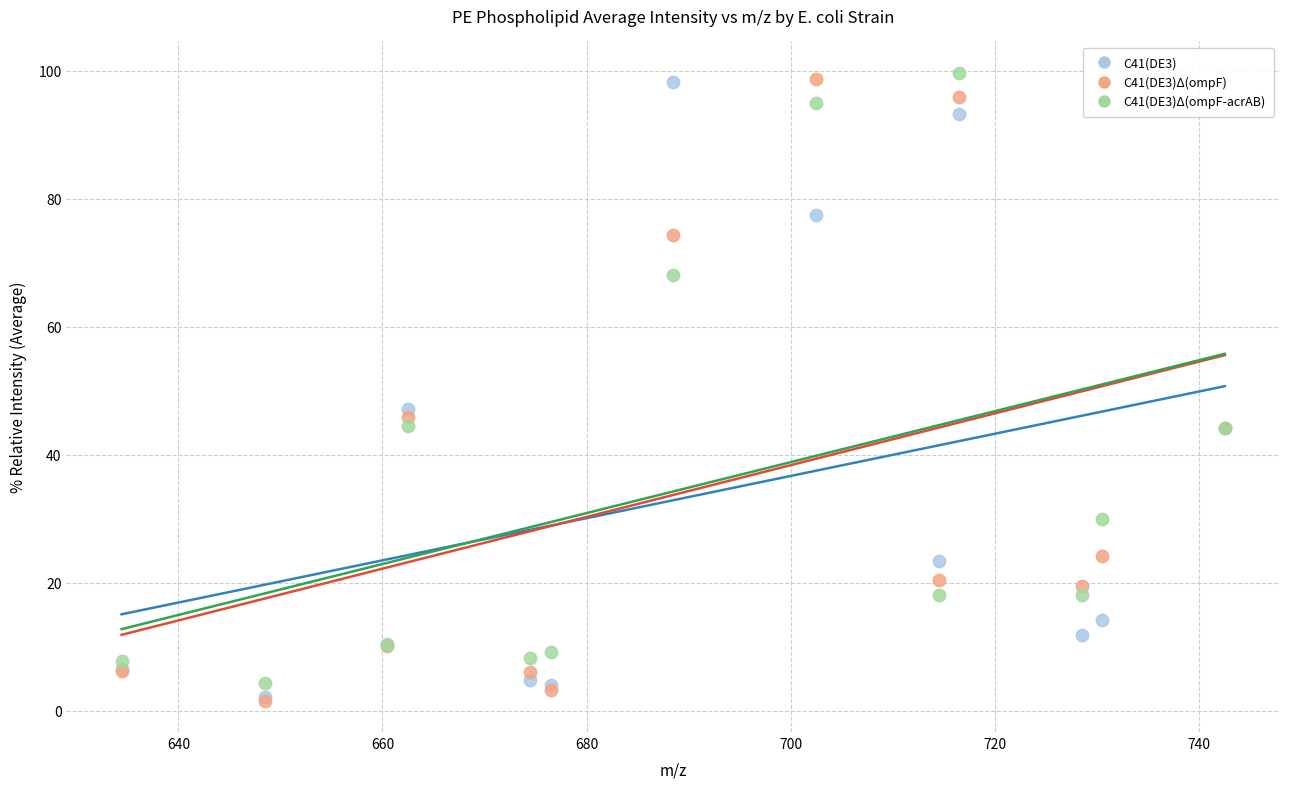

Across all series, what Y value is closest to 50?

47.1